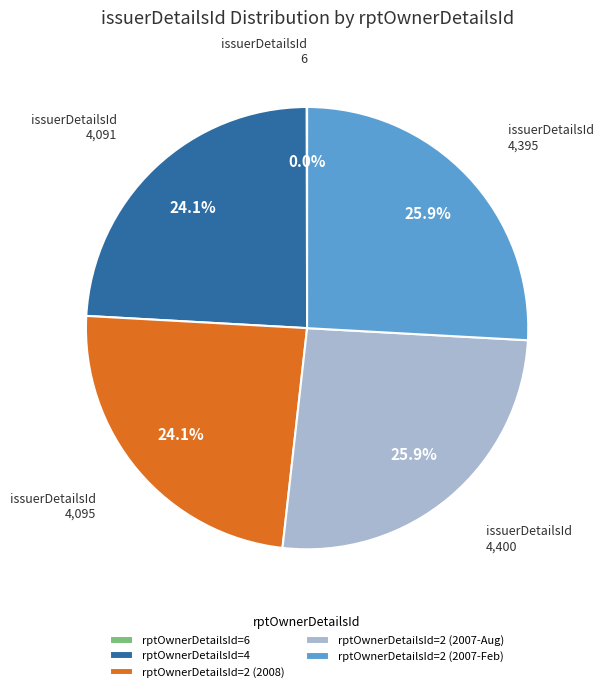

Is the sum of rptOwnerDetailsId=2 (2007-Feb) and rptOwnerDetailsId=2 (2007-Aug) greater than half?

Yes